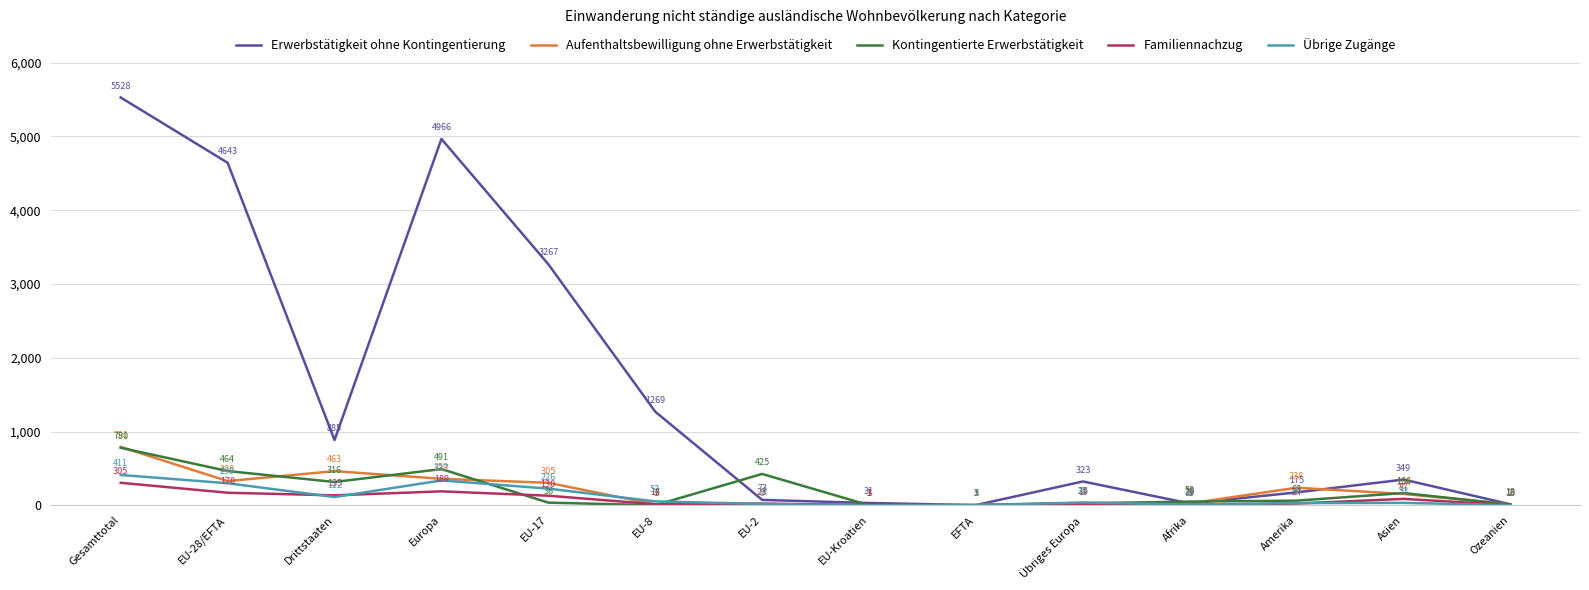

True or false: Übrige Zugänge has a value of 411 at Gesamttotal.

True